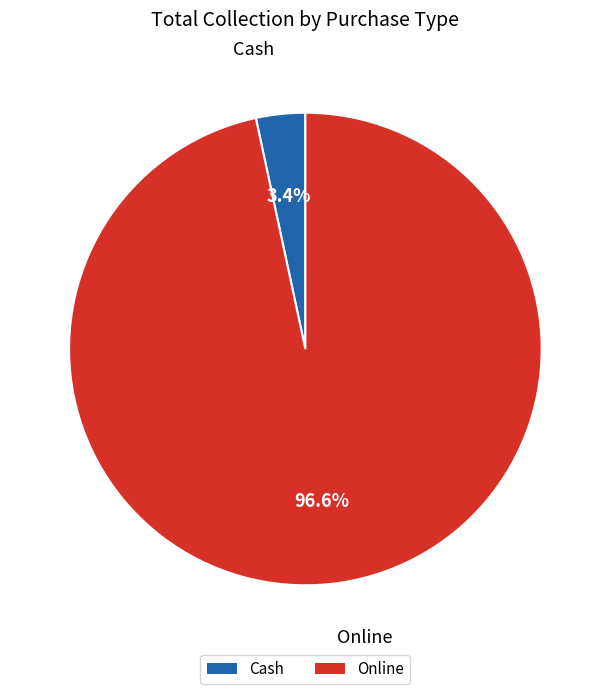

Rank the categories by value from highest to lowest.

Online, Cash